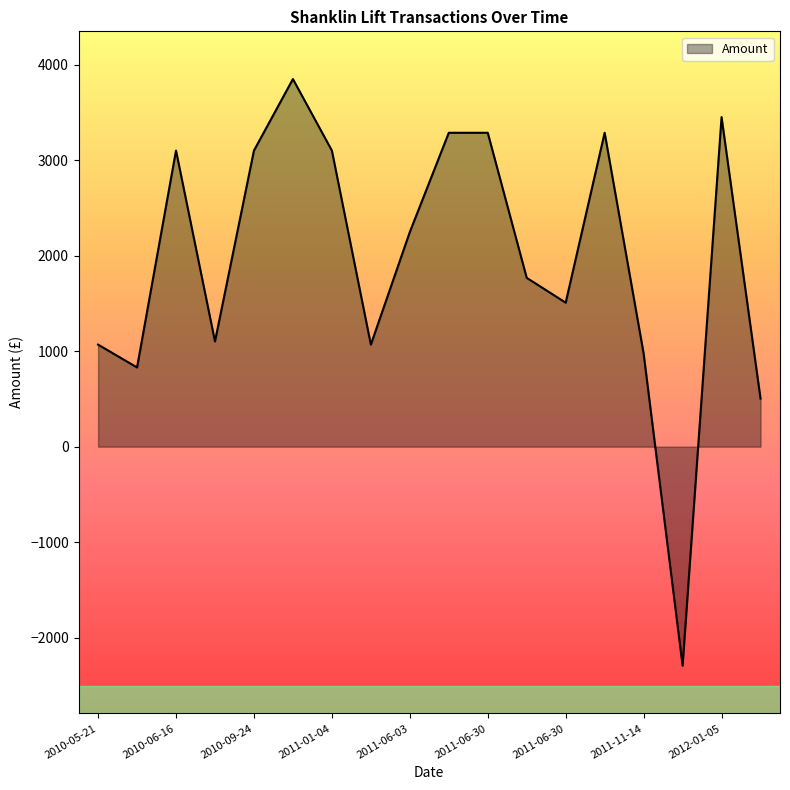

What is the greatest value displayed?

3852.0